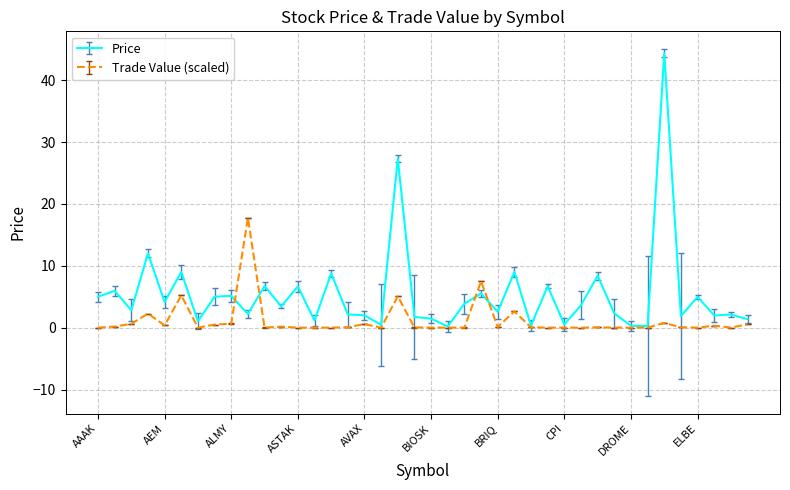

List the series in order of their overall mean, highest first.

Price, Trade Value (scaled)